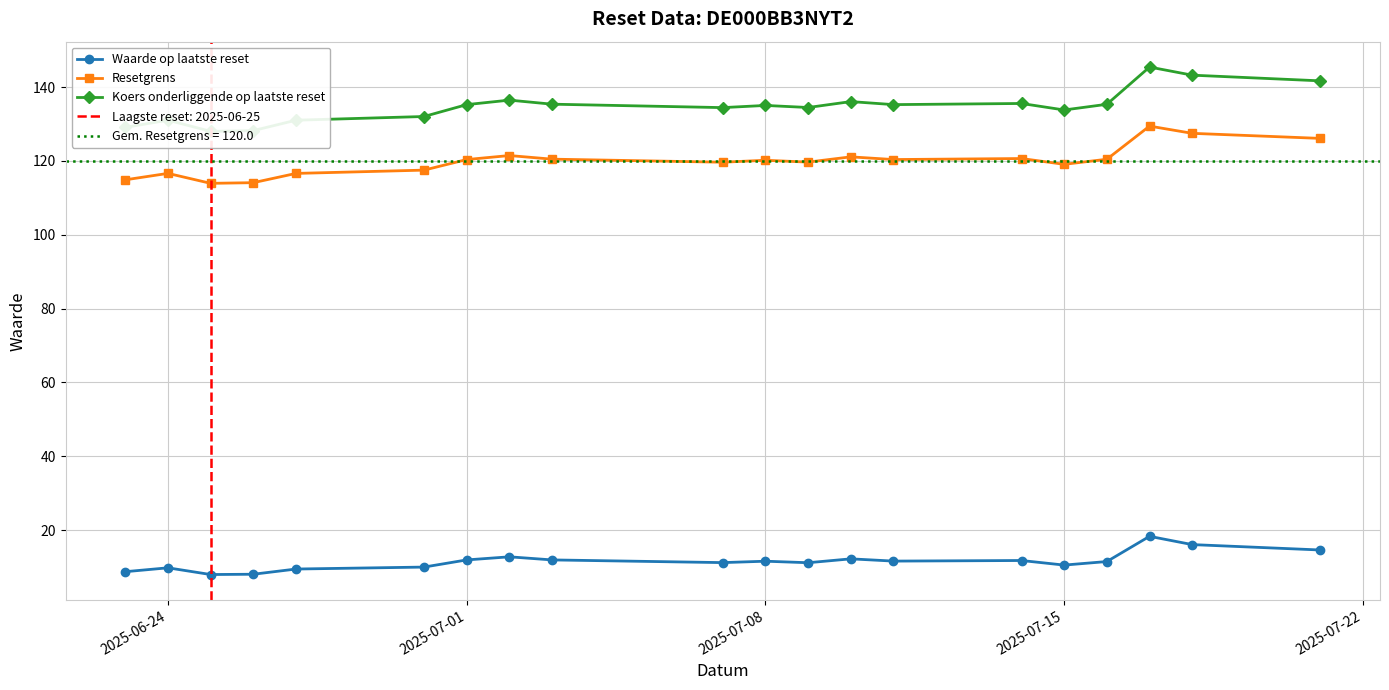

True or false: Resetgrens and Waarde op laatste reset cross at least once.

False